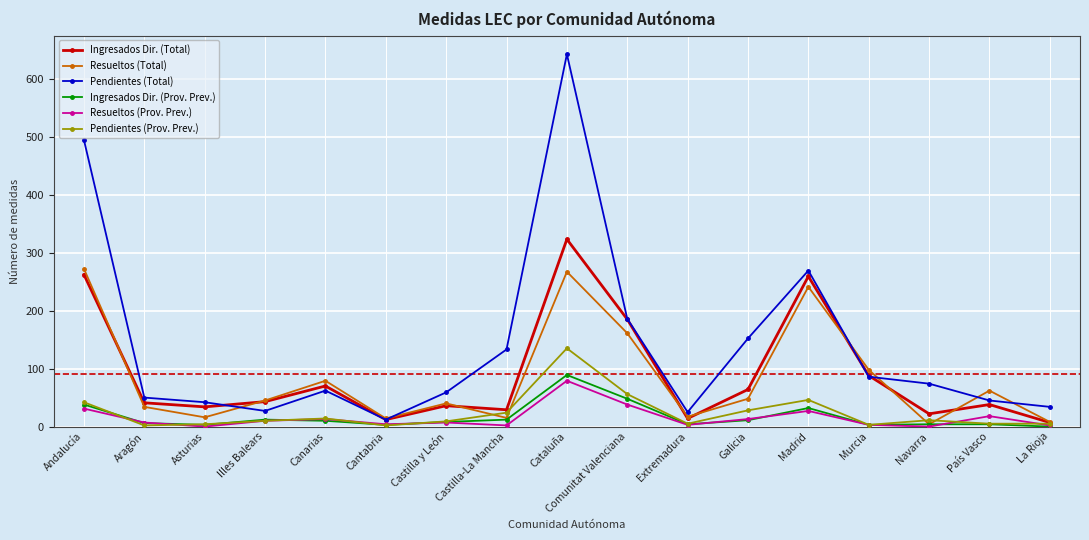

Between Canarias and Cantabria, which series saw the biggest shift?

Resueltos (Total)